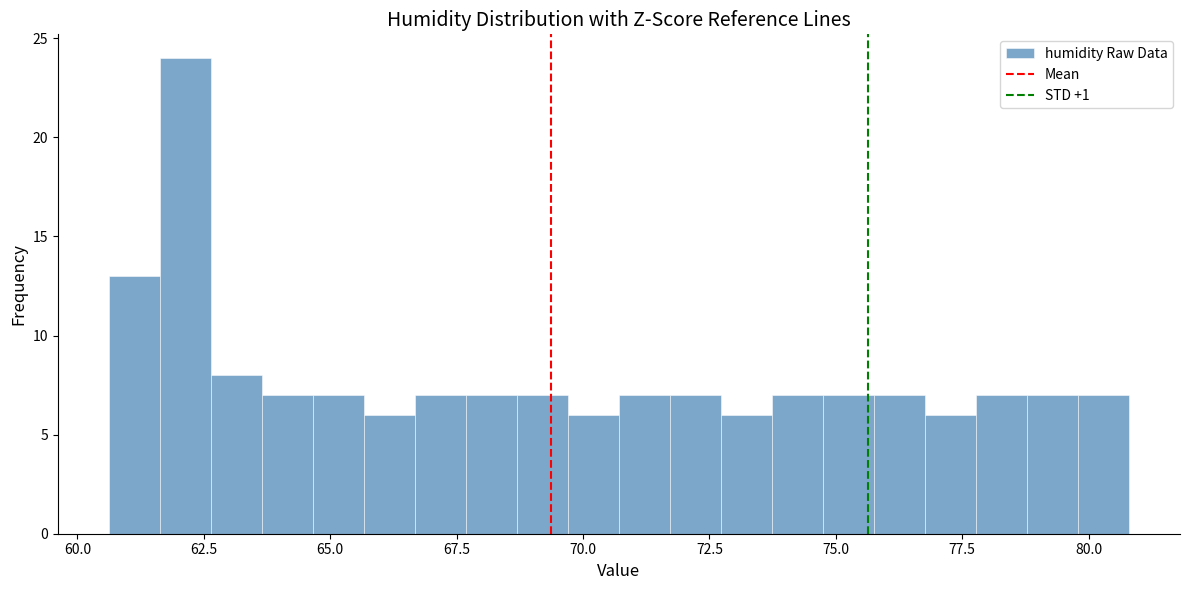

Read against the x-axis, roughly where is the centre of the tallest bar?

62.0